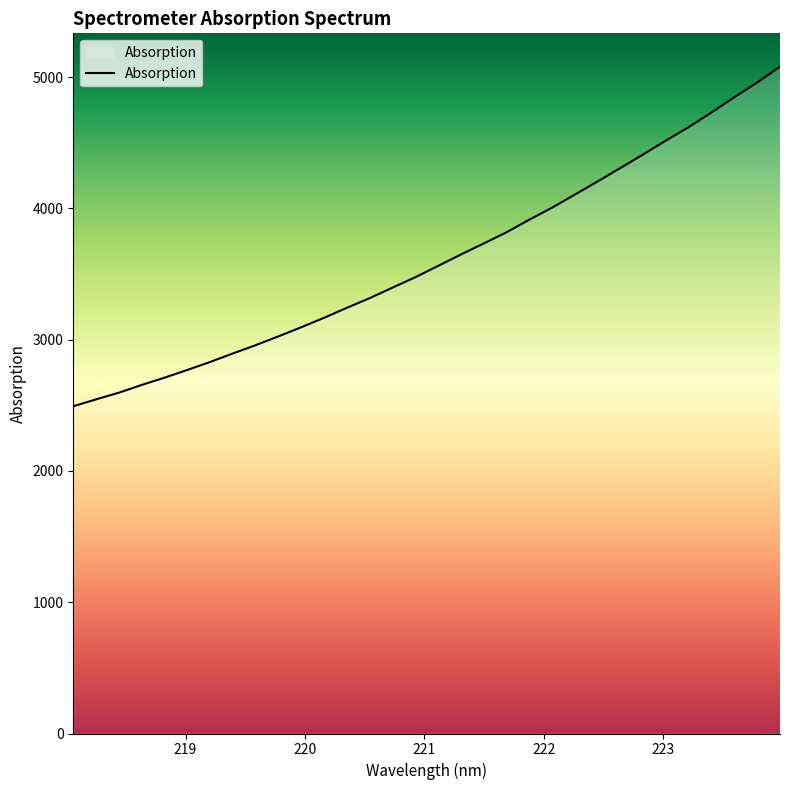

What is the smallest value displayed?

2492.5